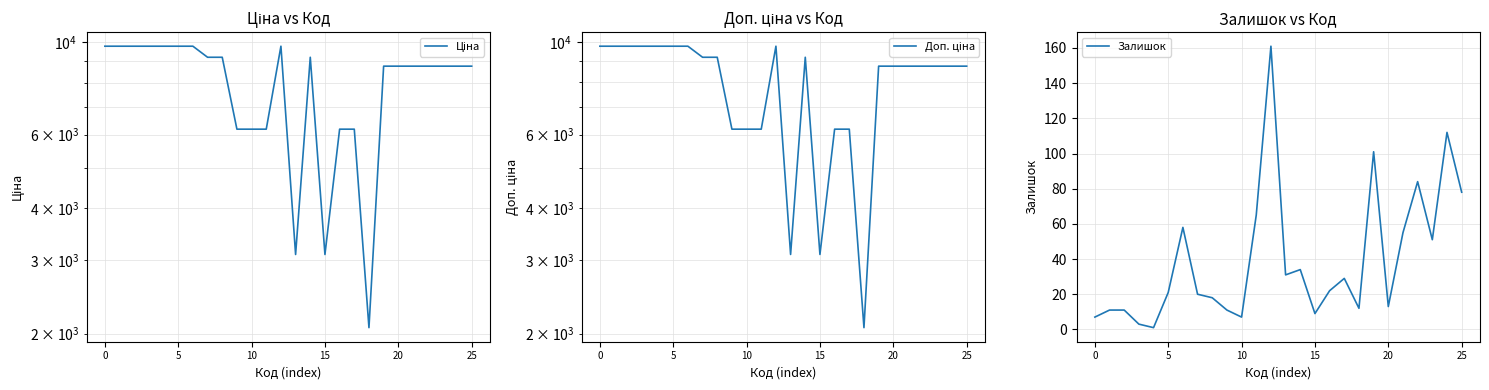

How many data points in Залишок are above 22?

12